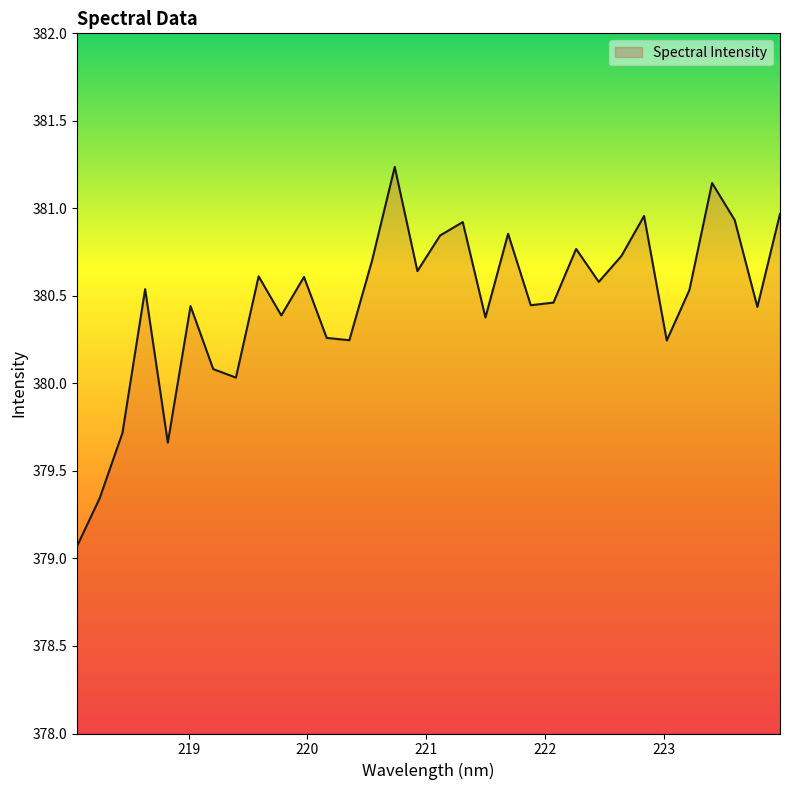

What is the difference between the maximum and minimum values?

2.2